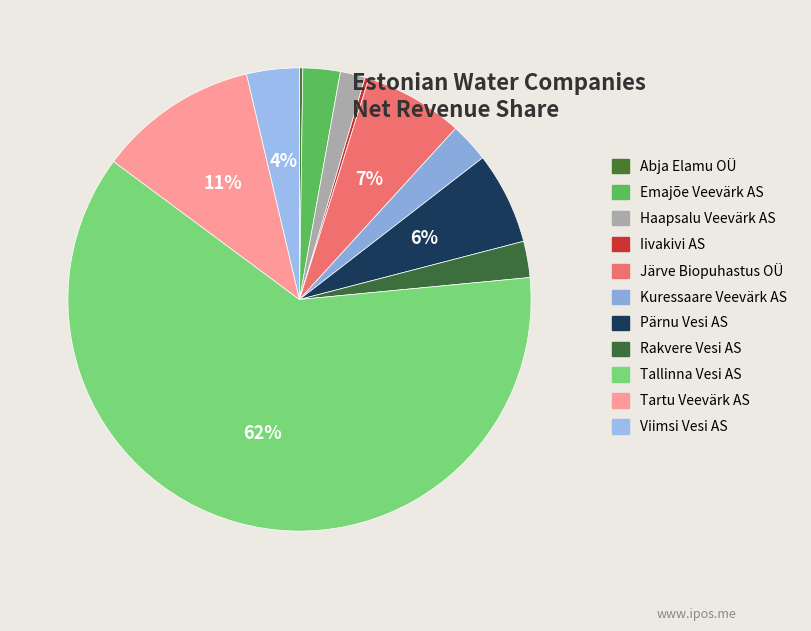

Is it true that Tallinna Vesi AS is 62% of the pie?

True